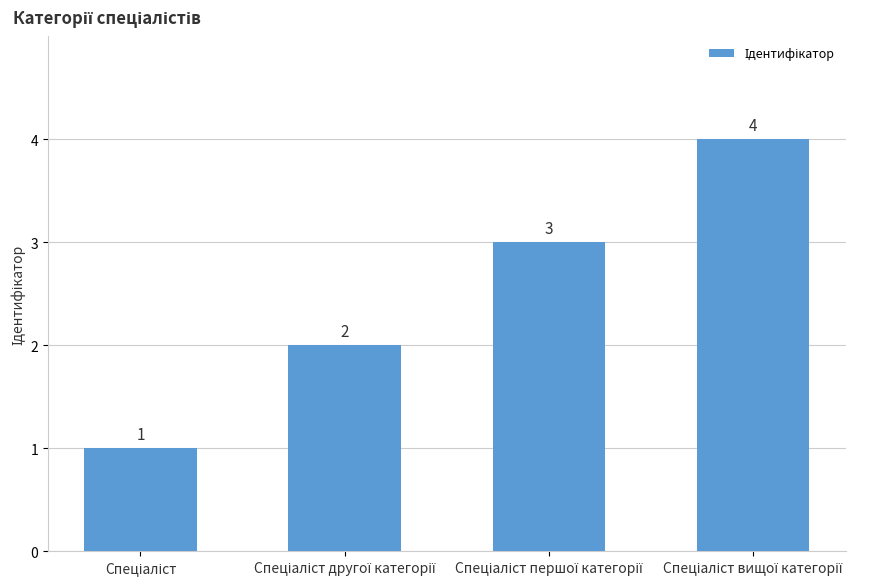

Does the chart contain stacked bars?

No